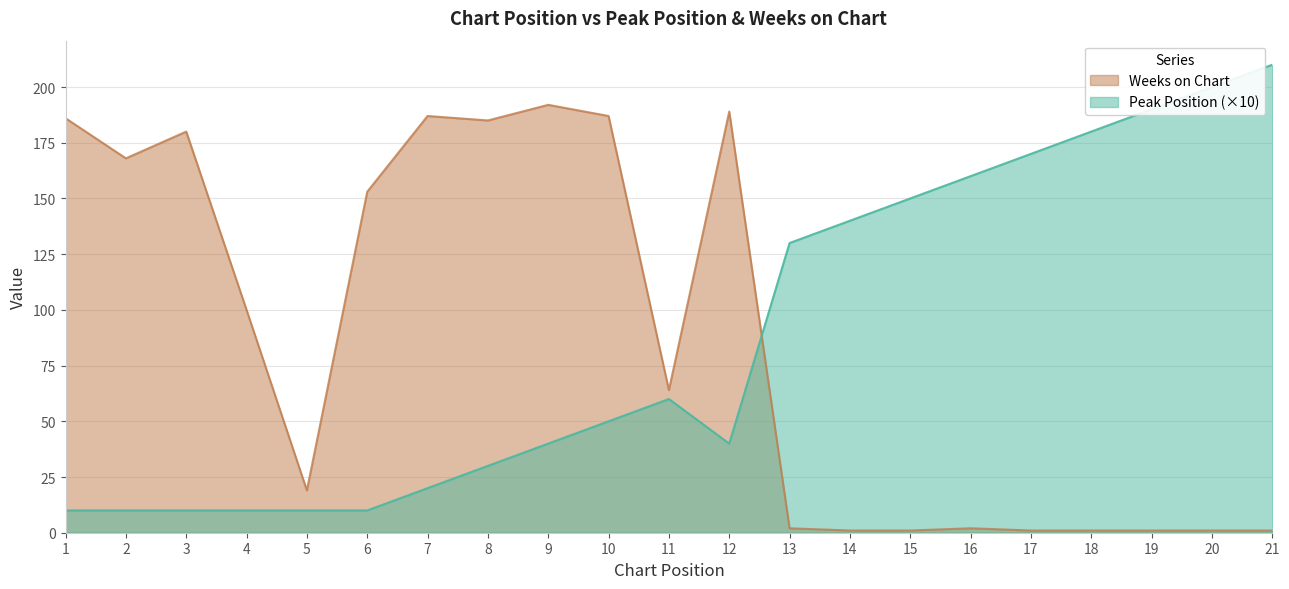

Which series has the largest range (max minus min)?

Peak Position (×10)